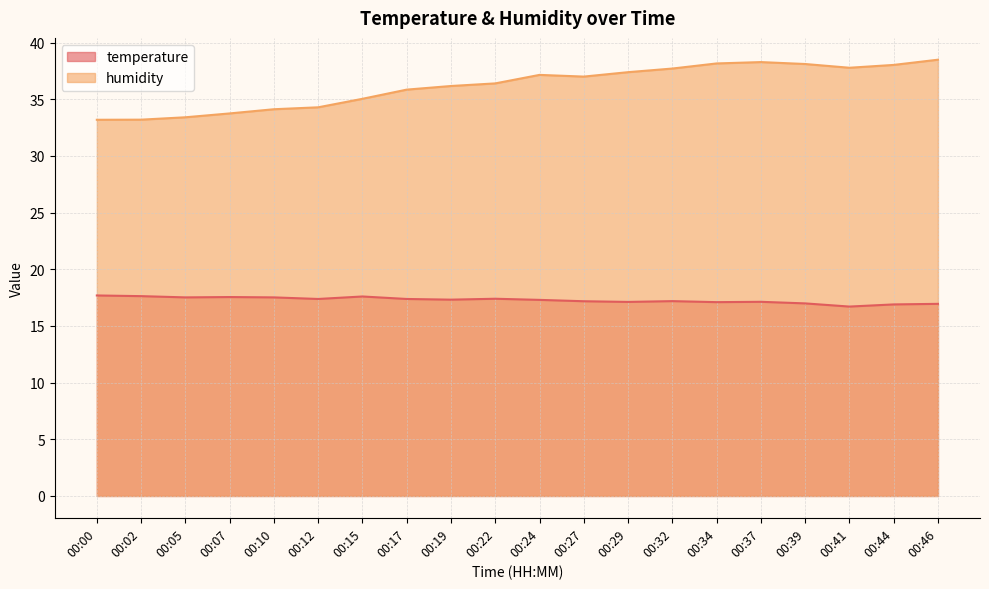

How many lines are shown in the chart?

2